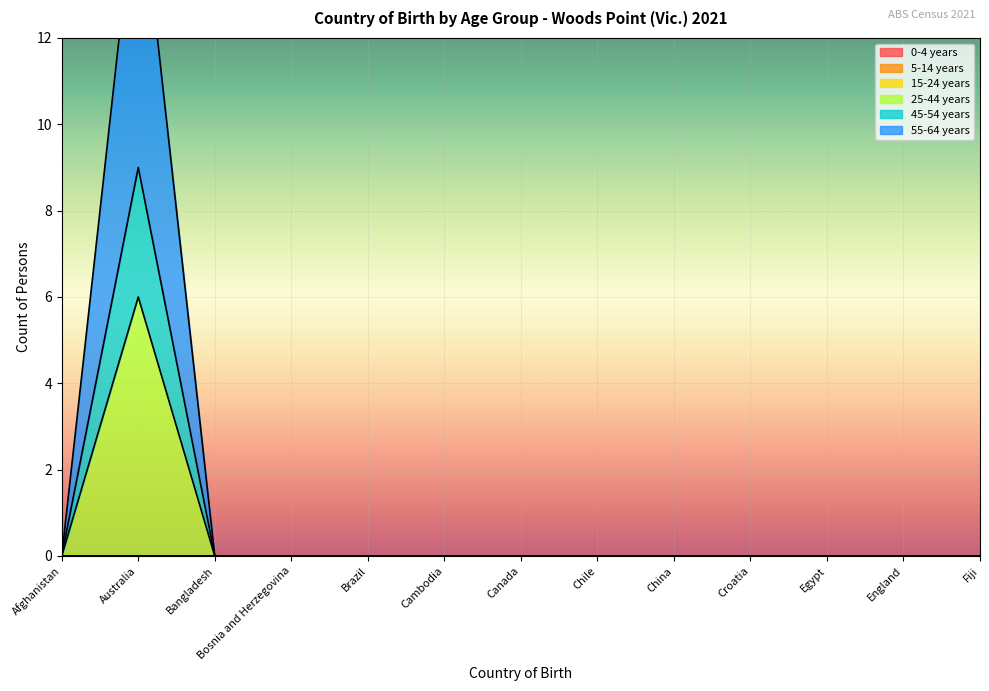

What is the highest value of the 25-44 years series?

6